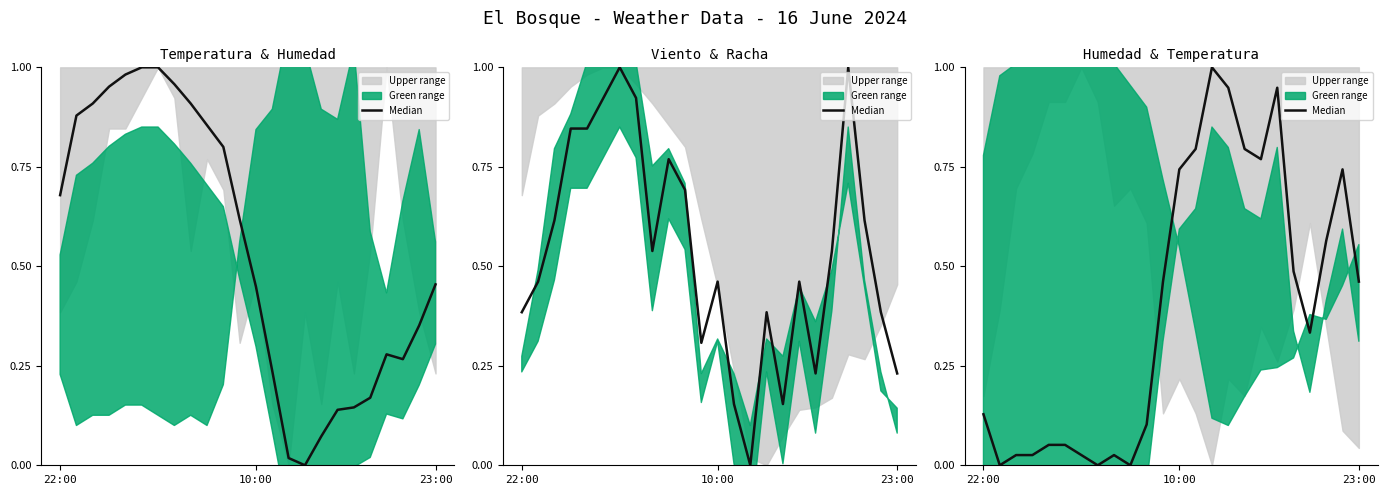

True or false: the data shows 0.8 at 13.

True